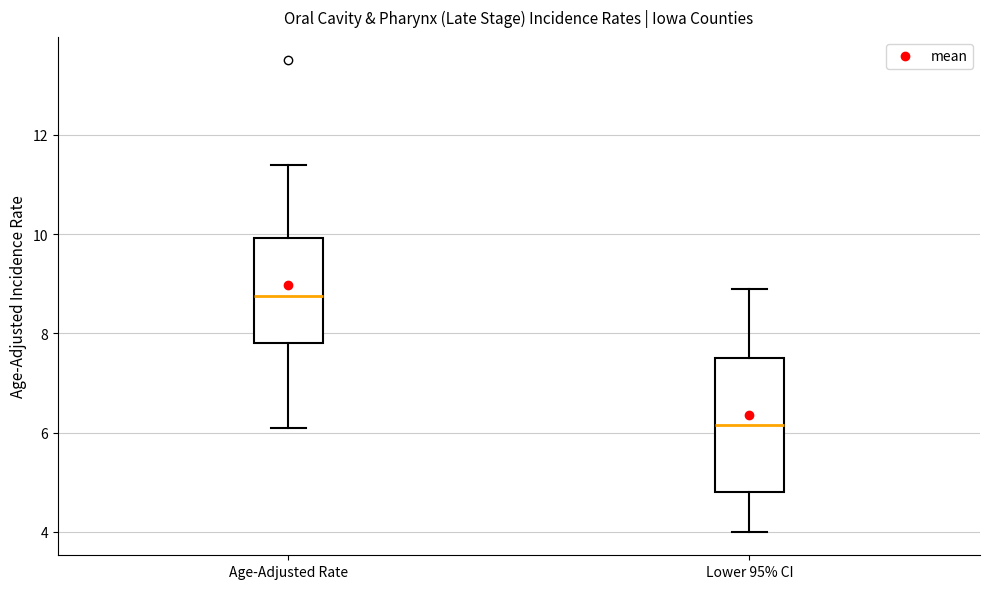

Which box has the highest median line?

Age-Adjusted Rate